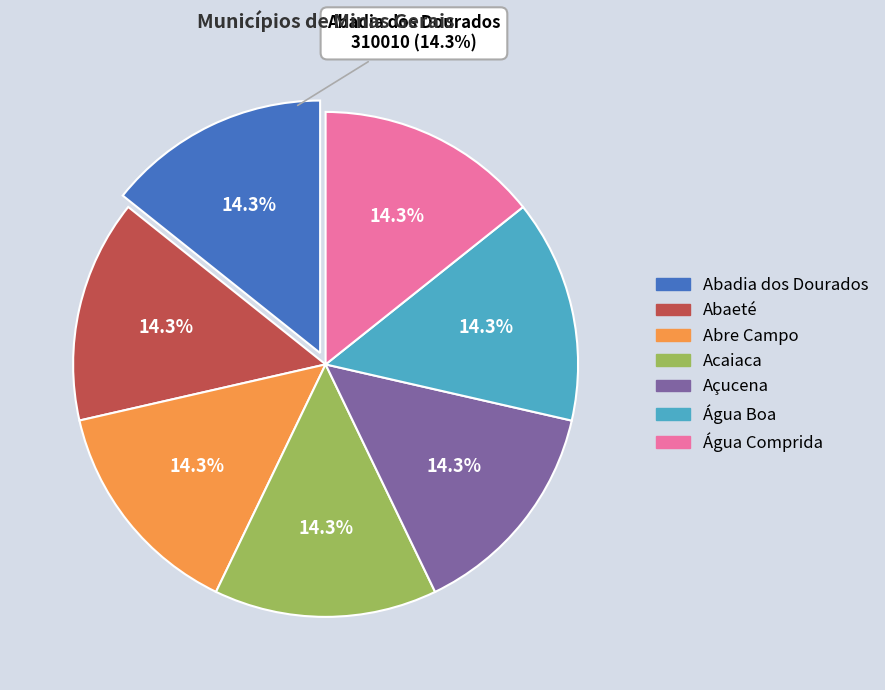

The Abre Campo slice represents 14% of the pie. True or false?

True